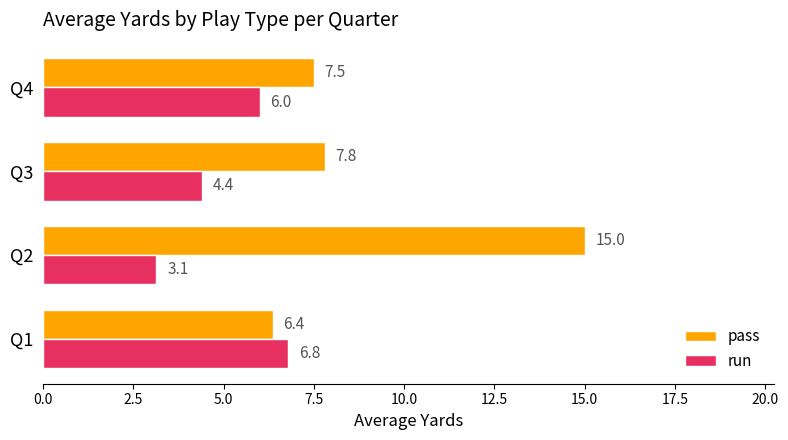

What is the difference between the second highest and minimum values in the pass series?

1.4